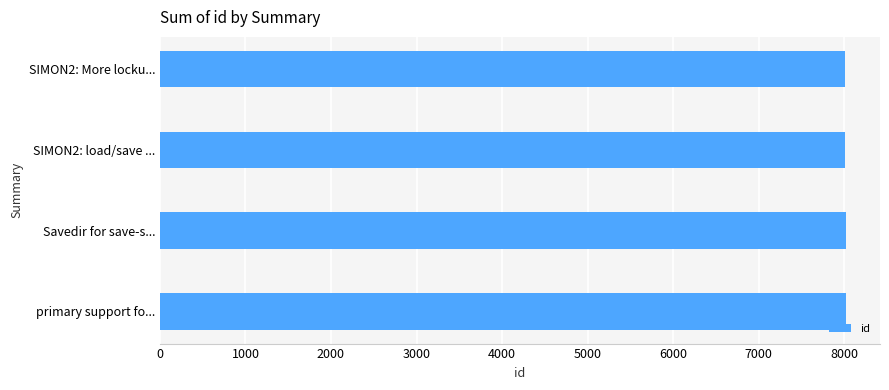

What value does the data have at Savedir for save-s...?

8018